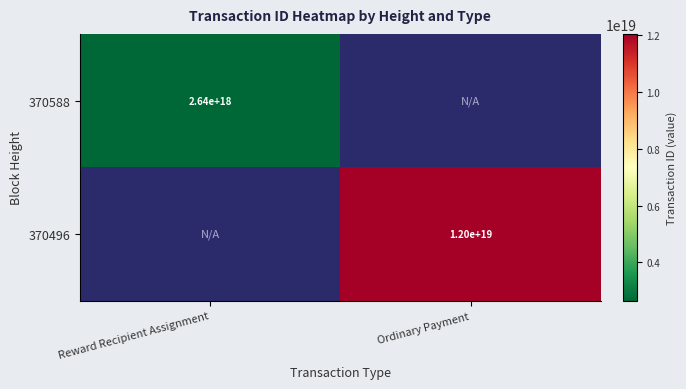

The value of 370588 at Reward Recipient Assignment is 1133555109724858752. True or false?

False